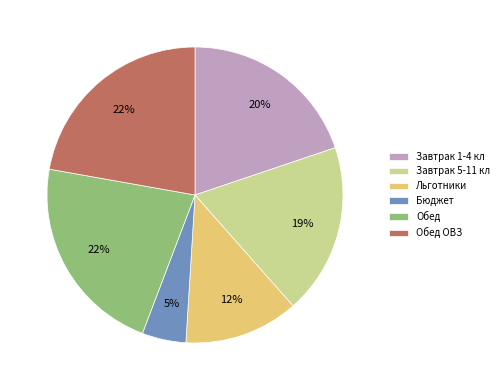

Does Завтрак 5-11 кл represent more than half of the total?

No